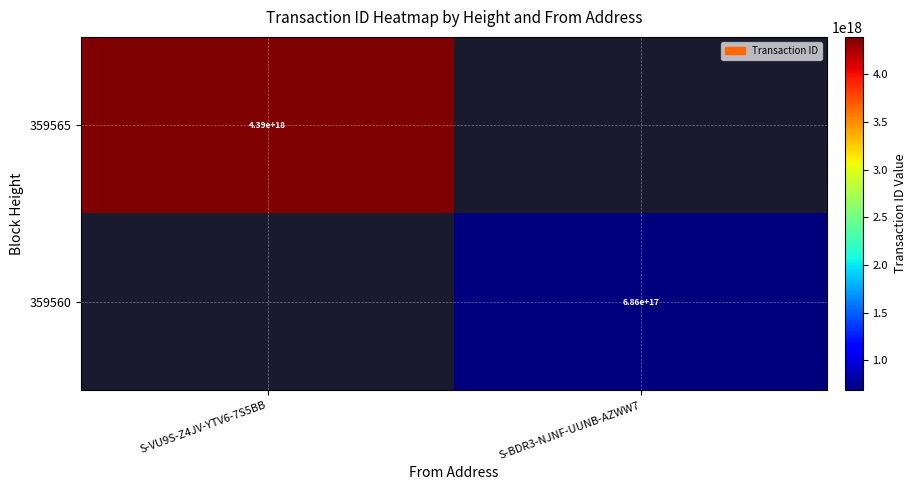

What is the smallest value displayed?

685791381345777408.0